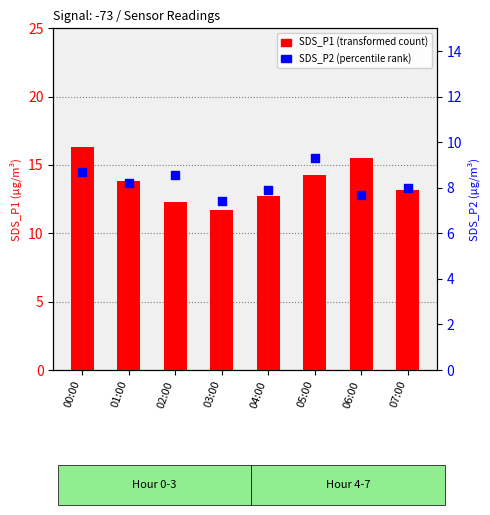

At how many categories does at least one series exceed 9?

8